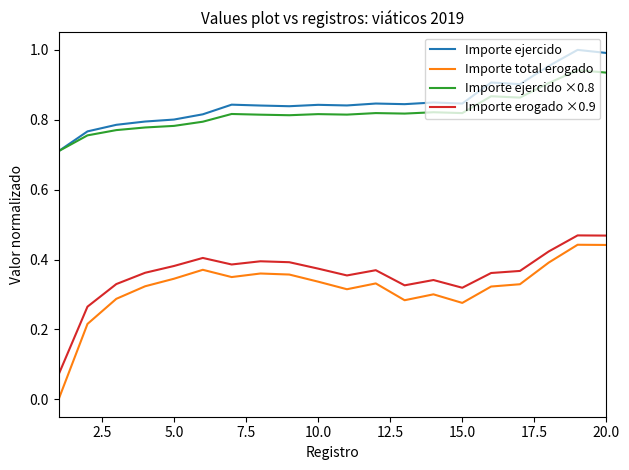

At how many categories does at least one series exceed 0?

20